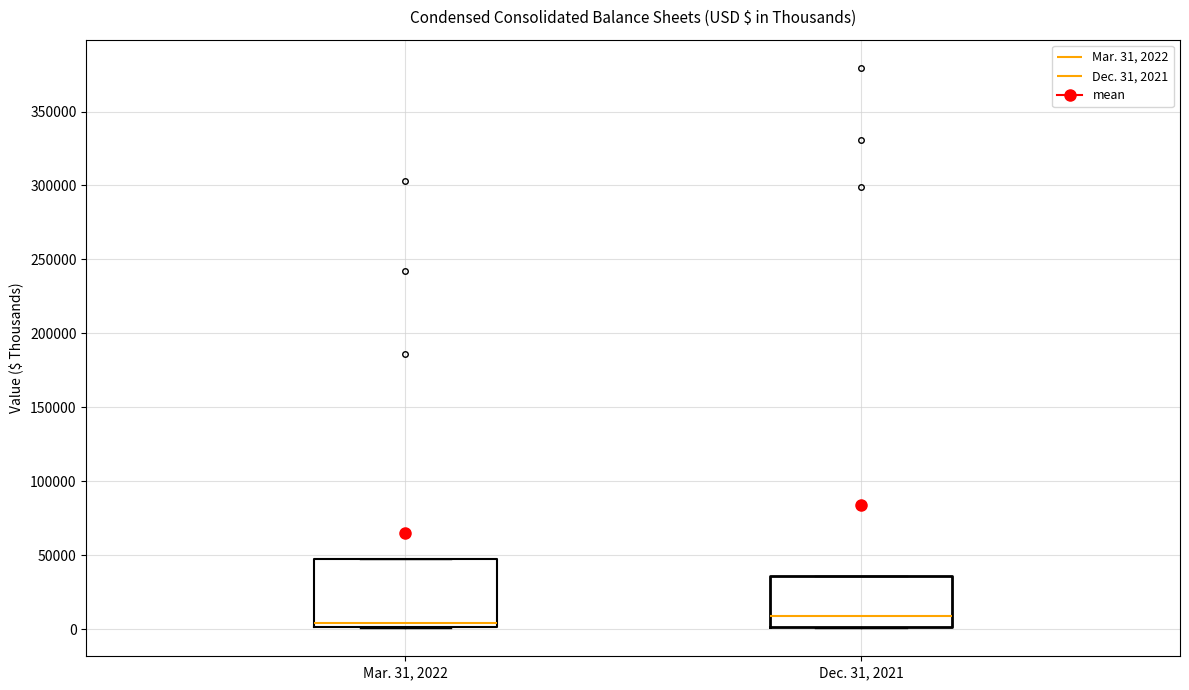

Which box is the tallest, from its lower edge to its upper edge?

Mar. 31, 2022